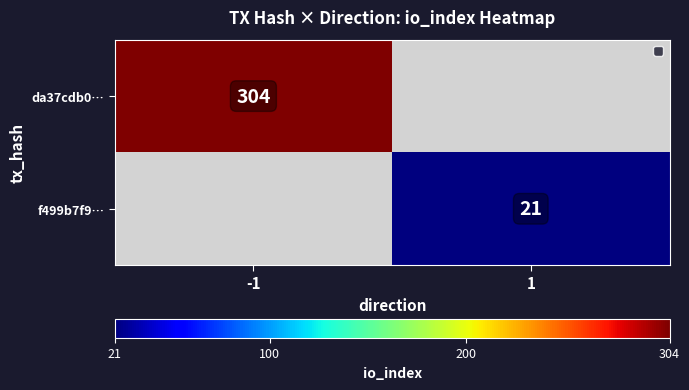

Is the value of da37cdb0… at -1 greater than the value of f499b7f9… at 1?

Yes